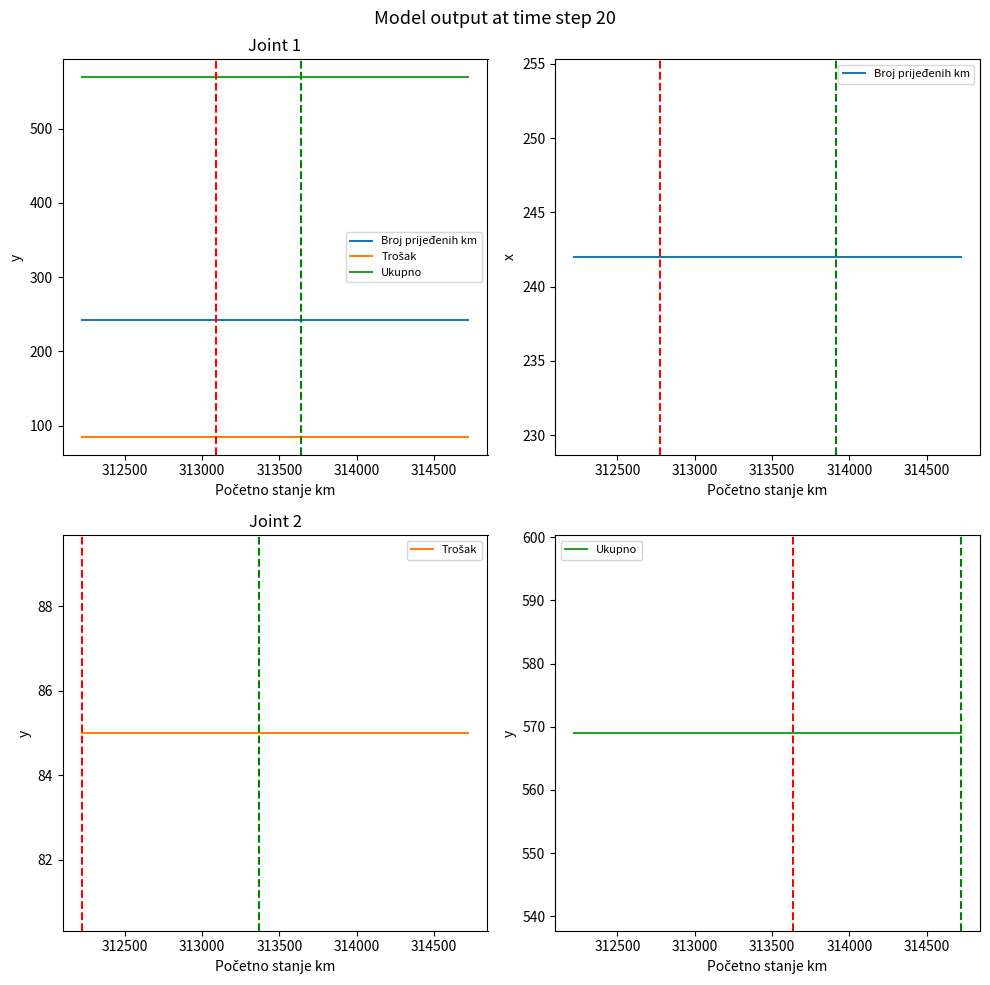

Which series has the widest spread of values?

Broj prijeđenih km